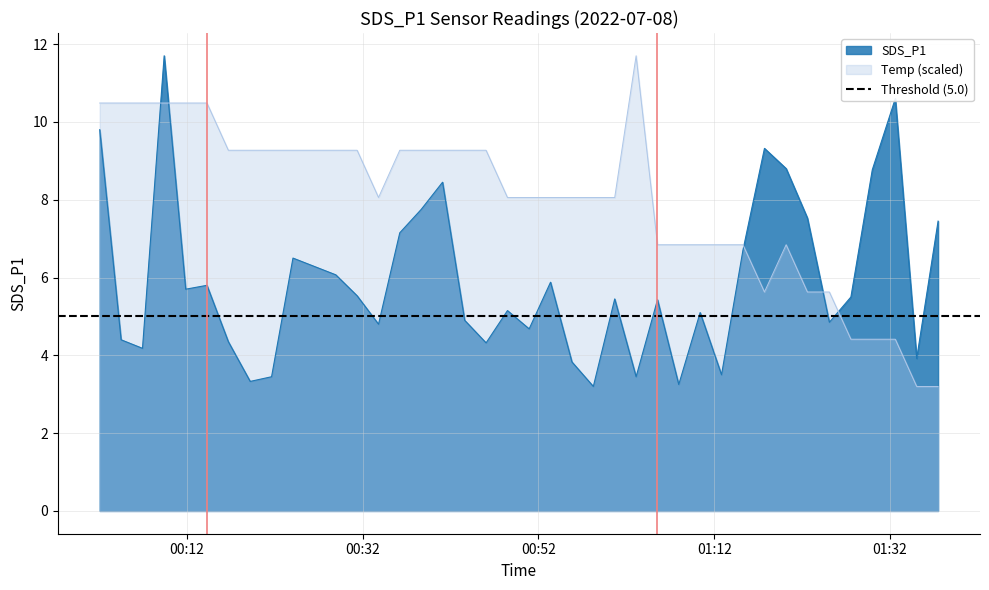

What is the difference between the values at 2022/07/08 00:09:26 and 2022/07/08 00:24:05?

5.2